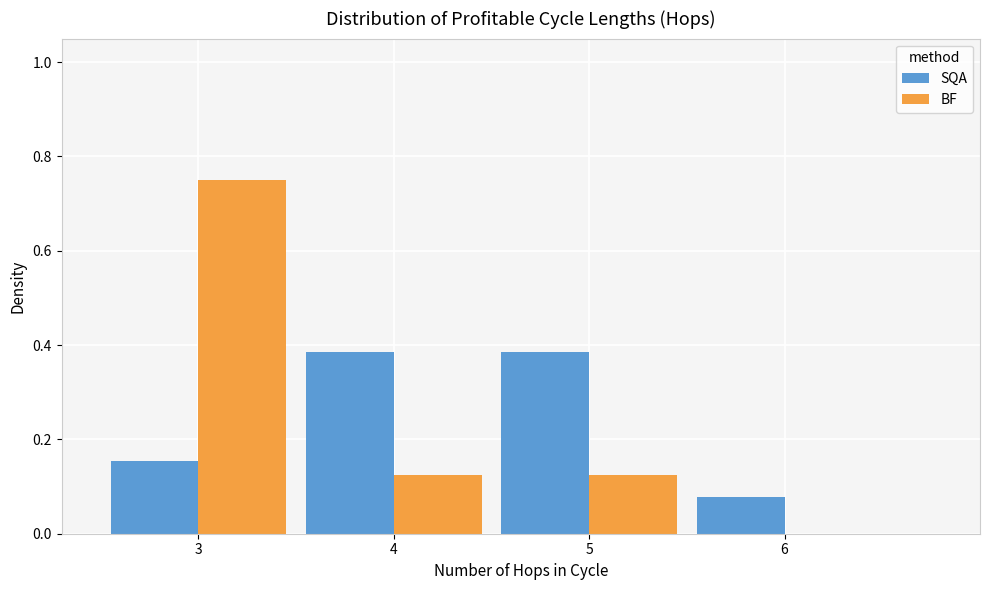

Between 3 and 5, which series saw the biggest shift?

BF